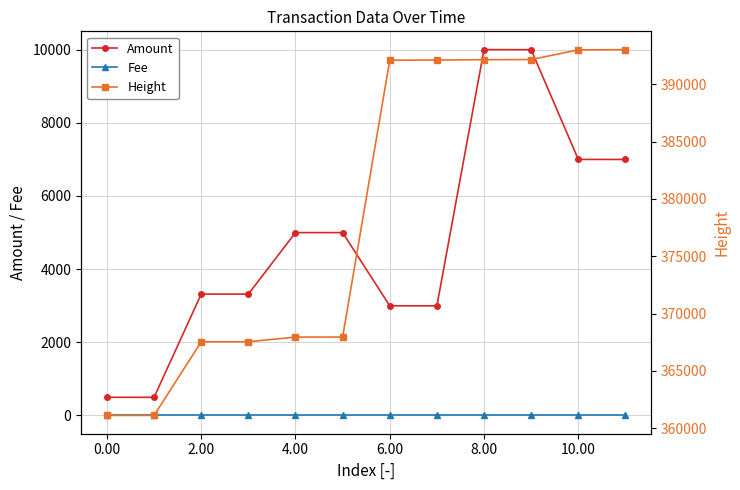

What is the difference between the maximum and minimum values in the Height series?

31893